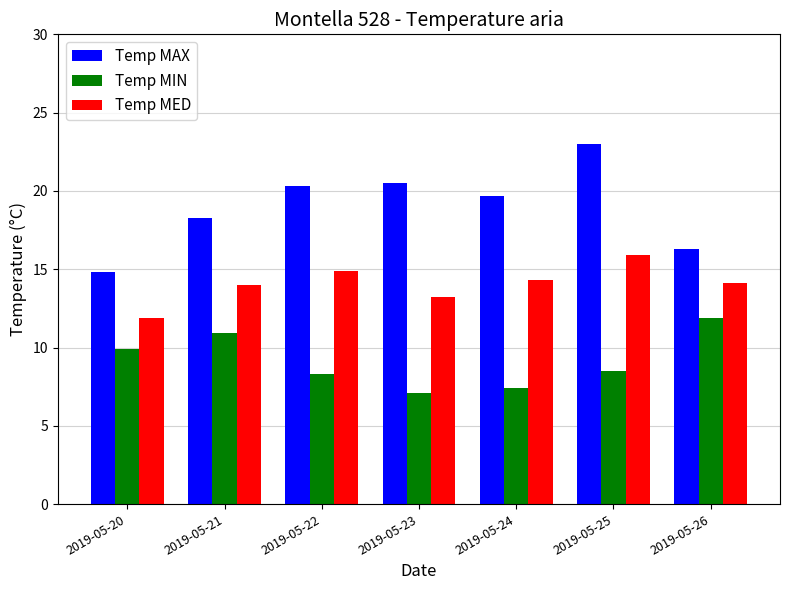

How many data points does each series have?

7